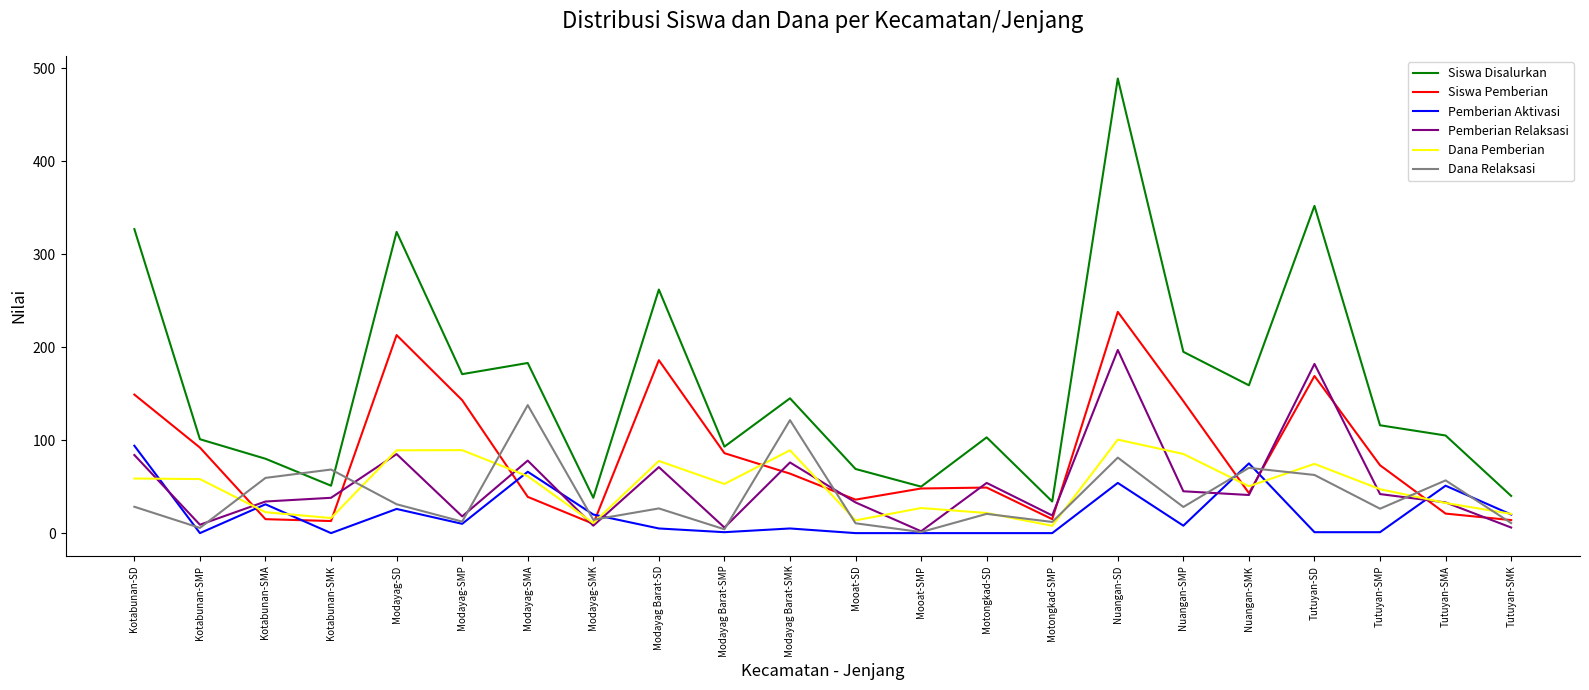

The Siswa Pemberian series shows 143.0 at Modayag-SMP. True or false?

True